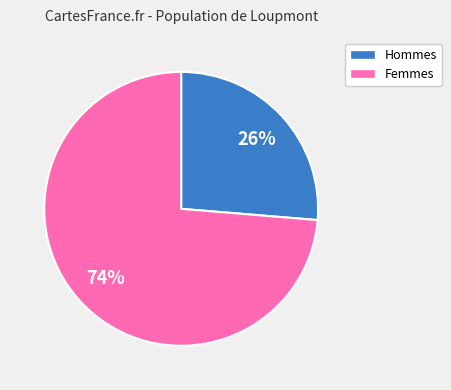

How many segments does this pie chart have?

2